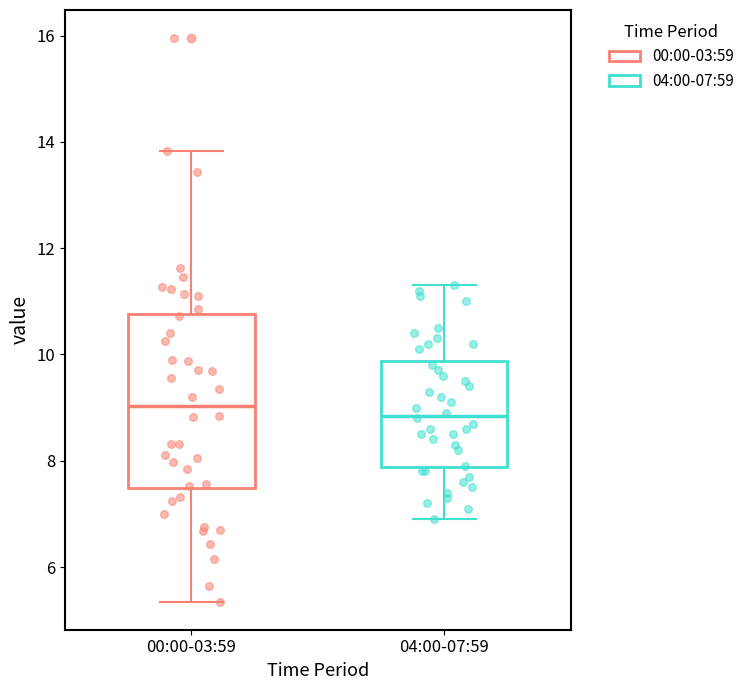

Which box is the tallest, from its lower edge to its upper edge?

00:00-03:59